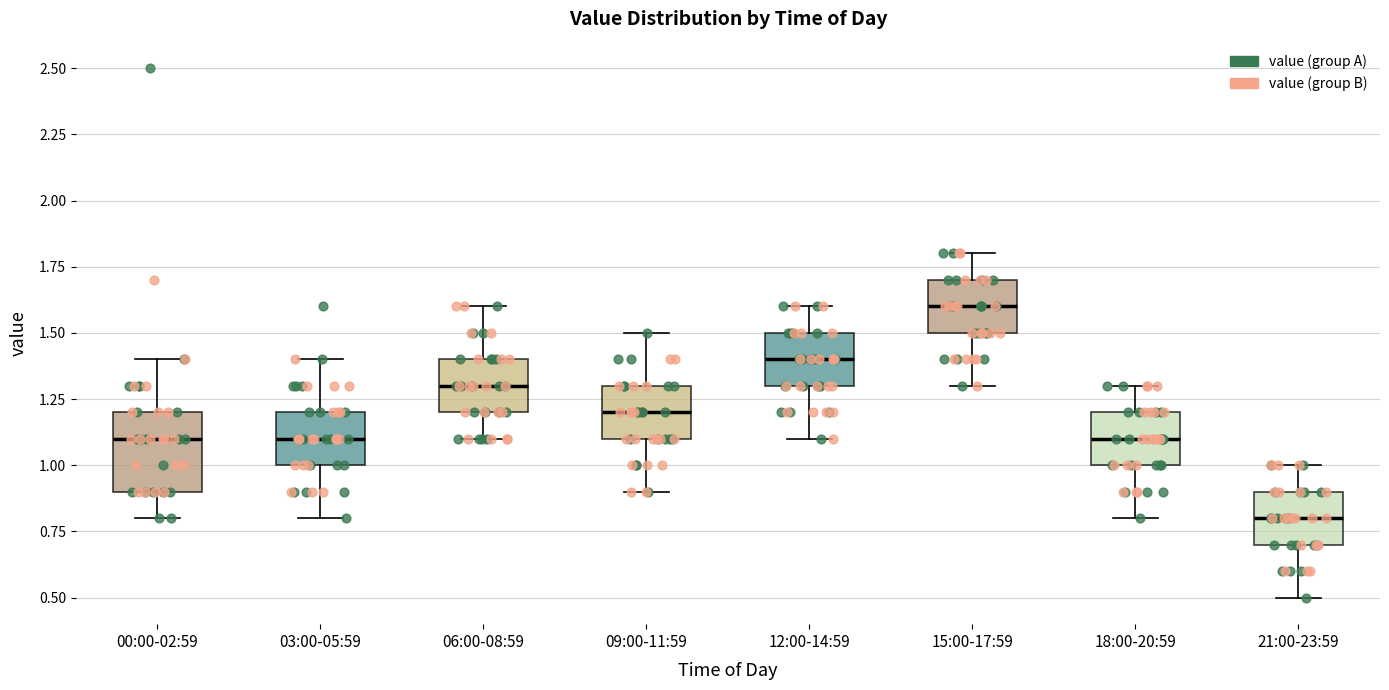

Where does the median line of the box for 00:00-02:59 sit on the y-axis? The values are not printed on the chart, so give them approximately, as read against the axis.

1.1